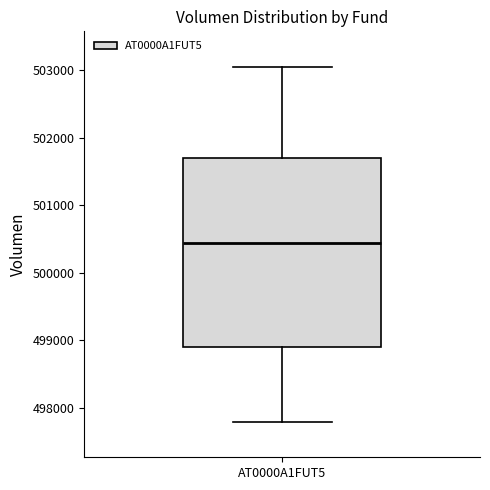

Read this box plot against the y-axis: the position of the median line, the range covered by the box, and the ends of both whiskers. The values are not printed on the chart, so give them approximately, as read against the axis.

median 500400, box 498900 to 501700, whiskers 497800 to 503000